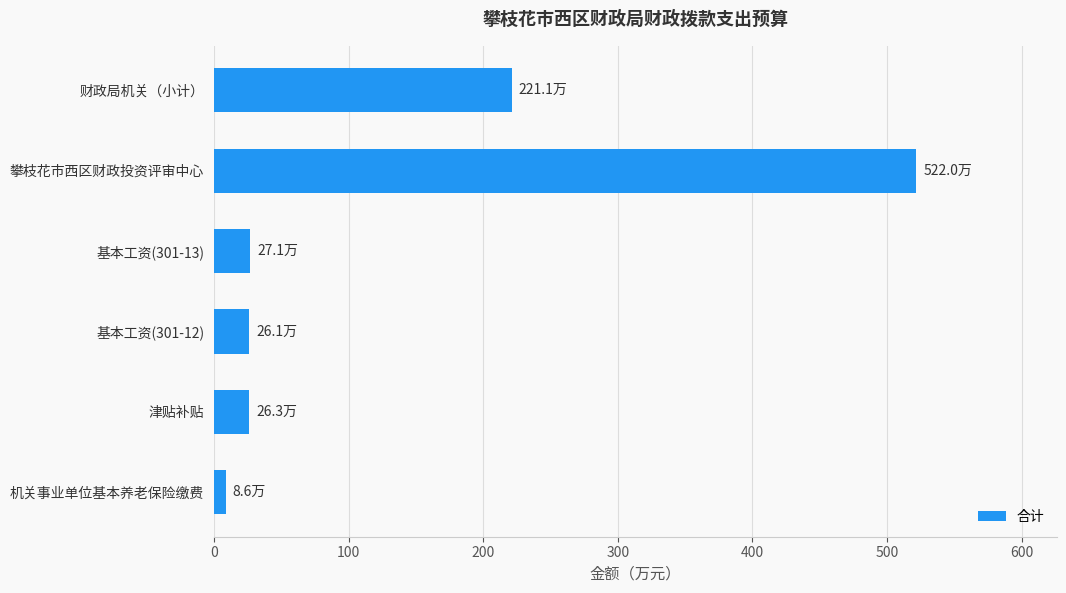

The value at 财政局机关（小计） is 117.9. True or false?

False